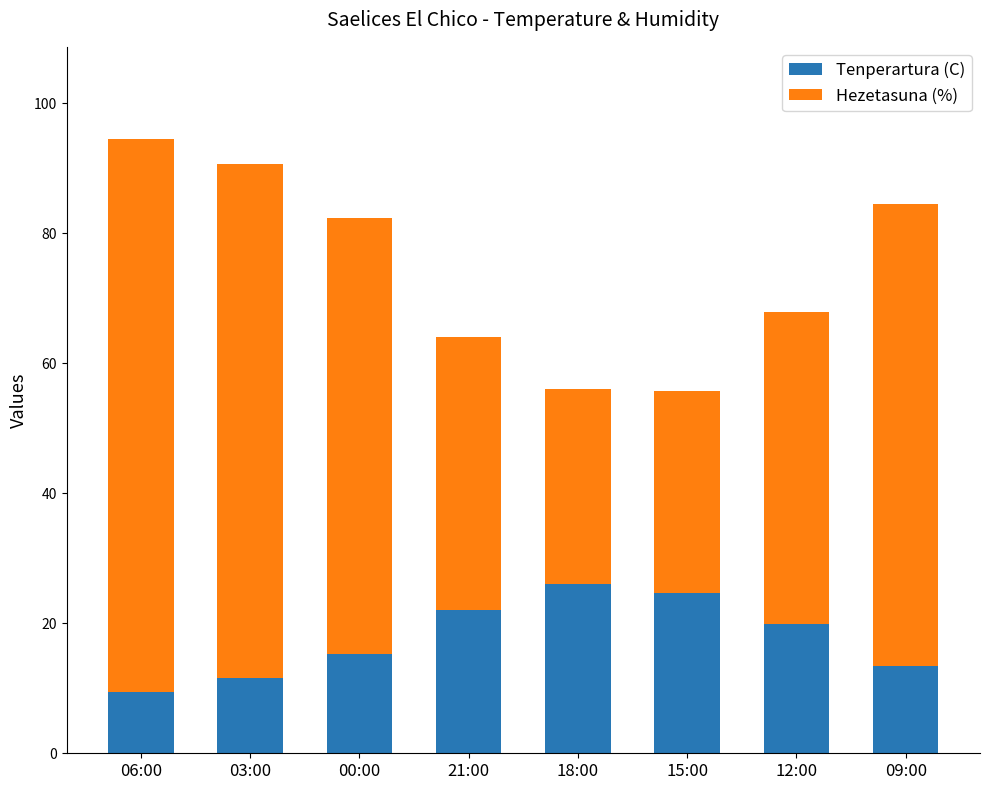

Reading left to right, transcribe the values for Tenperartura (C).

06:00=9.5	03:00=11.6	00:00=15.3	21:00=22.1	18:00=26.0	15:00=24.7	12:00=19.9	09:00=13.5